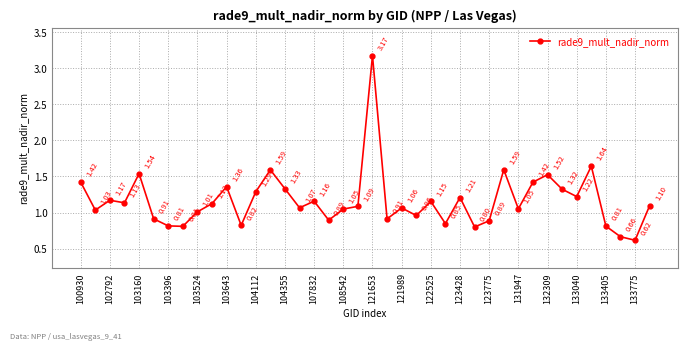

Does the chart display data point markers on the line(s)?

Yes